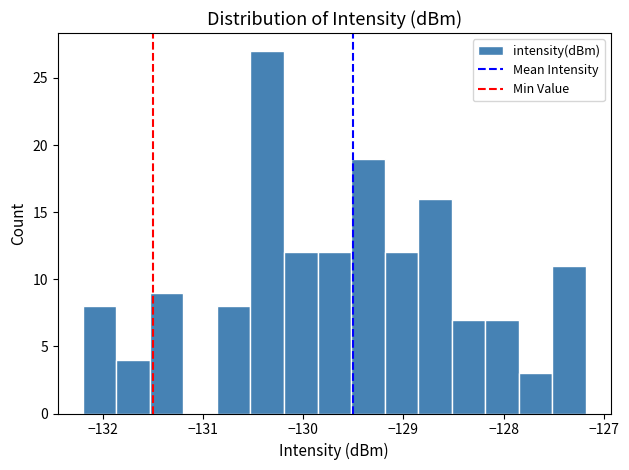

Around what value on the x-axis is the tallest bar? Give the approximate position of its centre, as read against the axis.

-130.4